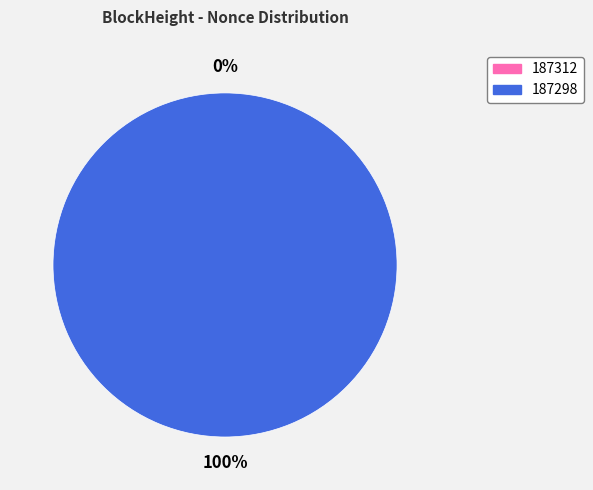

What percentage is the 187298 slice, to the nearest percent?

100%